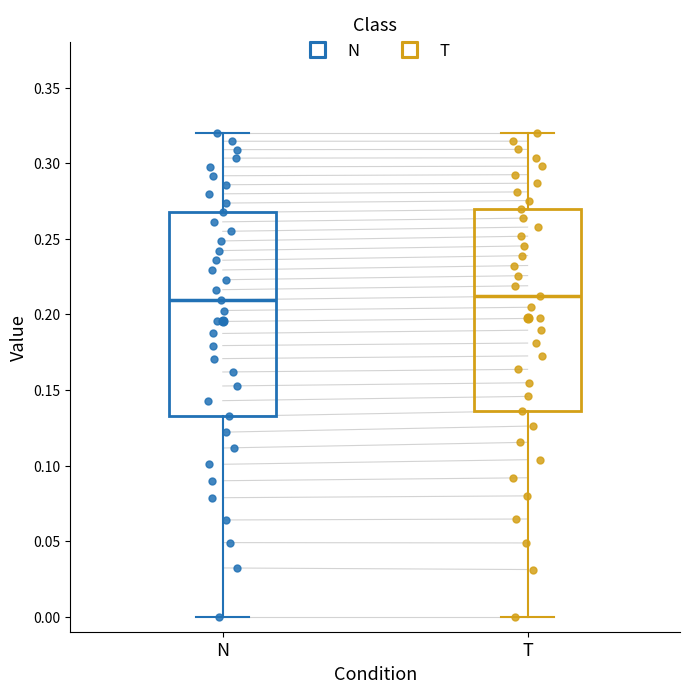

Reading left to right, transcribe this box plot: for each box, give where its median line is, the range the box spans, and where its two whiskers end, as read against the y-axis. The values are not printed on the chart, so give them approximately, as read against the axis.

N: median 0.210, box 0.135 to 0.265, whiskers 0.000 to 0.320
T: median 0.210, box 0.135 to 0.270, whiskers 0.000 to 0.320